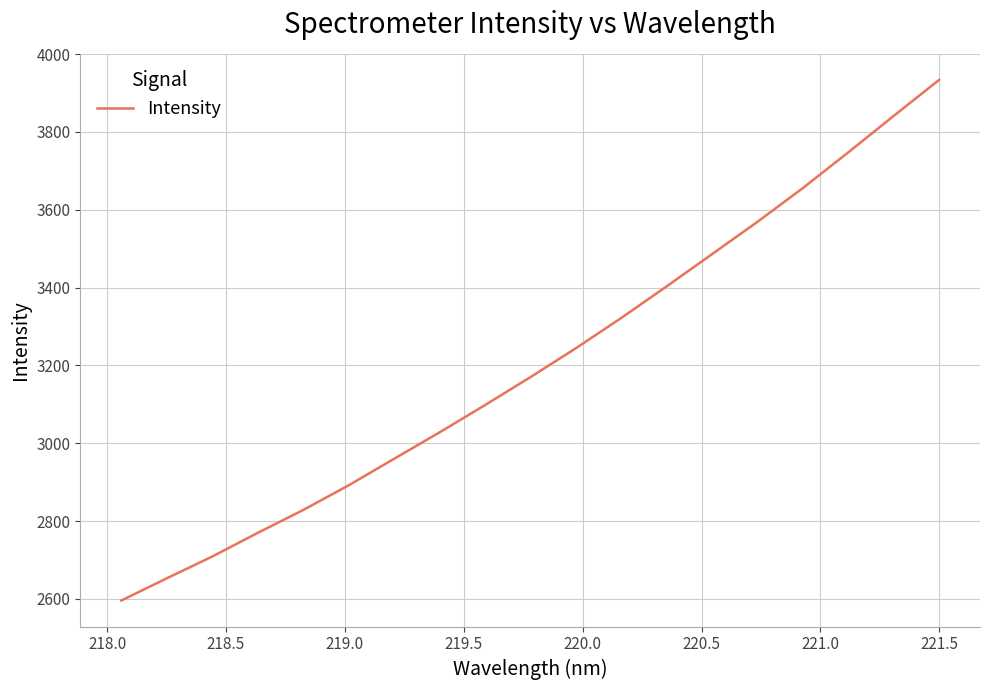

What is the minimum value shown in the chart?

2596.1